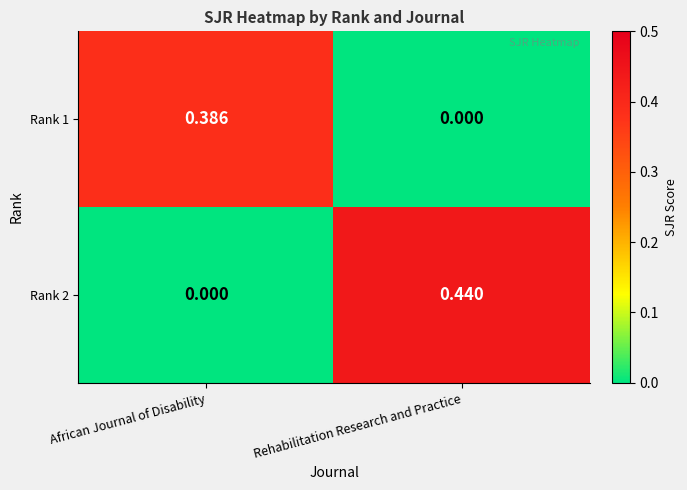

Is the value of Rank 1 at Rehabilitation Research and Practice greater than the value of Rank 2 at Rehabilitation Research and Practice?

No